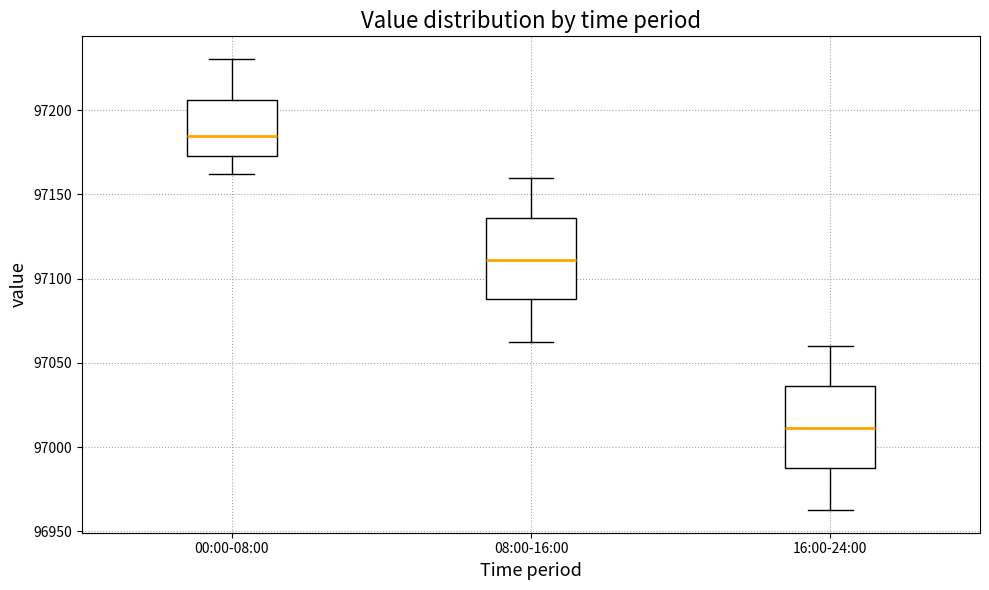

Which box has the lowest median line?

16:00-24:00